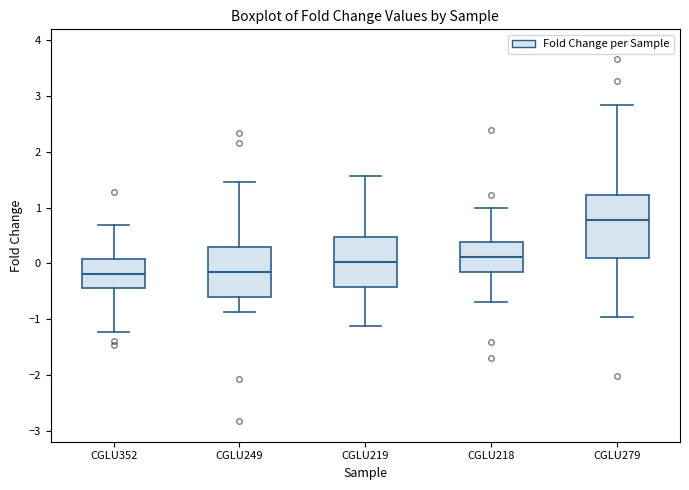

Reading left to right, read every box against the y-axis: the position of its median line, the range the box covers, and the ends of its whiskers. The values are not printed on the chart, so give them approximately, as read against the axis.

CGLU352: median -0.2, box -0.4 to 0.1, whiskers -1.2 to 0.7
CGLU249: median -0.2, box -0.6 to 0.3, whiskers -0.9 to 1.5
CGLU219: median 0.0, box -0.4 to 0.5, whiskers -1.1 to 1.6
CGLU218: median 0.1, box -0.2 to 0.4, whiskers -0.7 to 1.0
CGLU279: median 0.8, box 0.1 to 1.2, whiskers -1.0 to 2.8